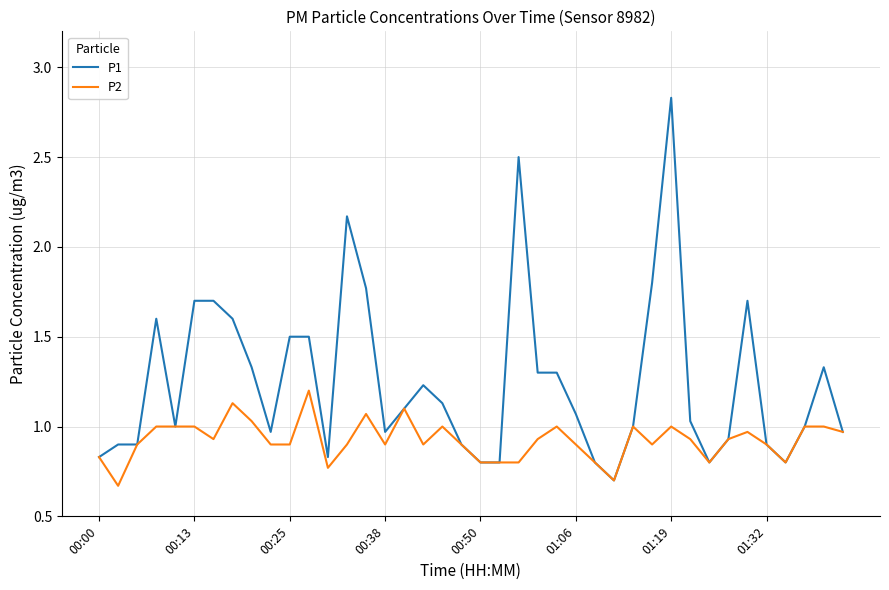

Which series has the largest total across all categories?

P1